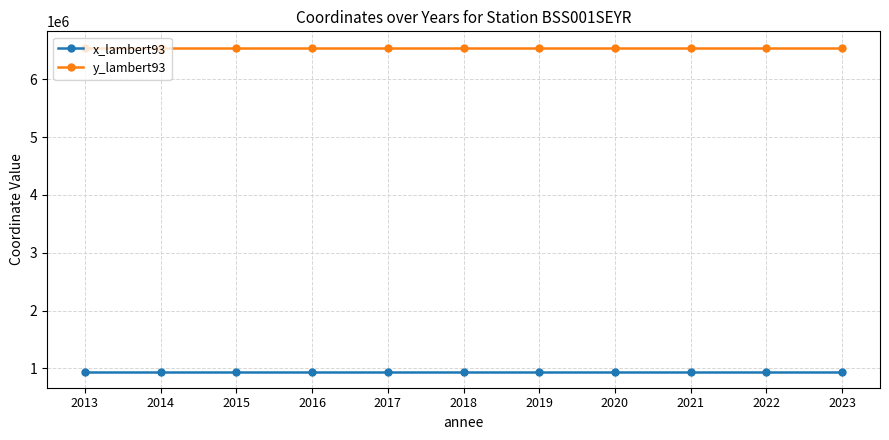

True or false: y_lambert93 and x_lambert93 intersect in this chart.

False